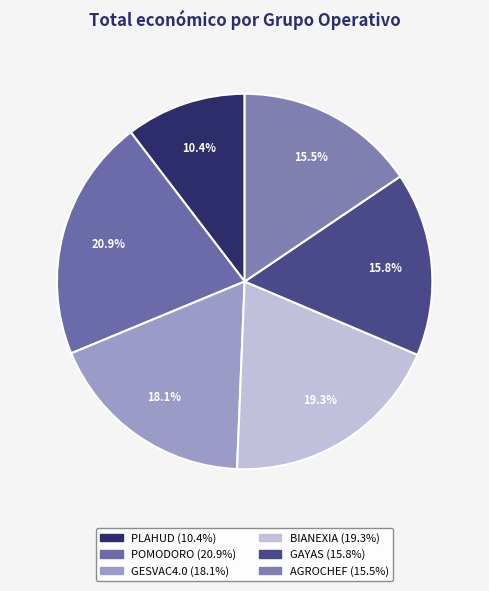

How many slices are in this pie chart?

6